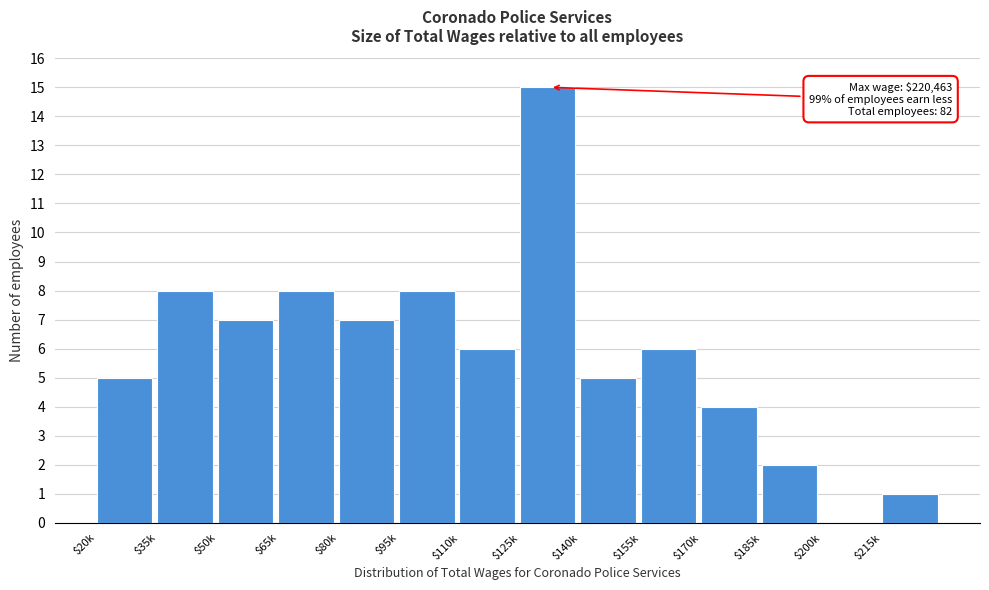

What is the approximate value at $80k?

7